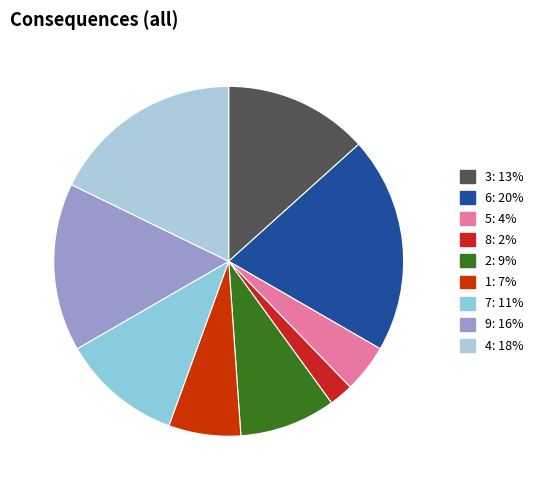

How many segments does this pie chart have?

9